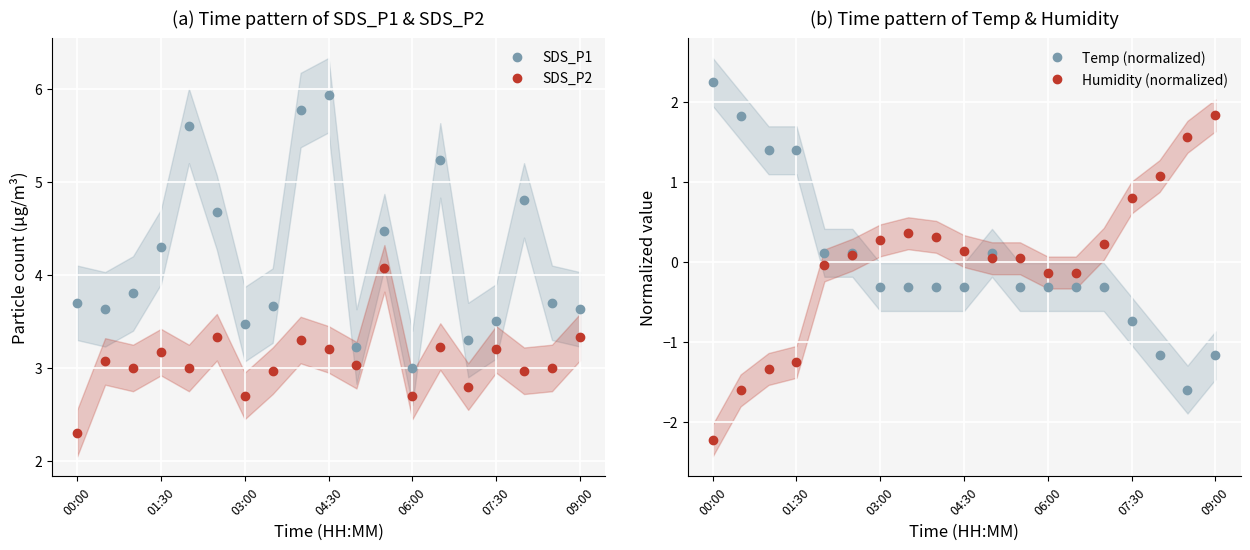

What is the lowest value of the SDS_P2 series?

2.3